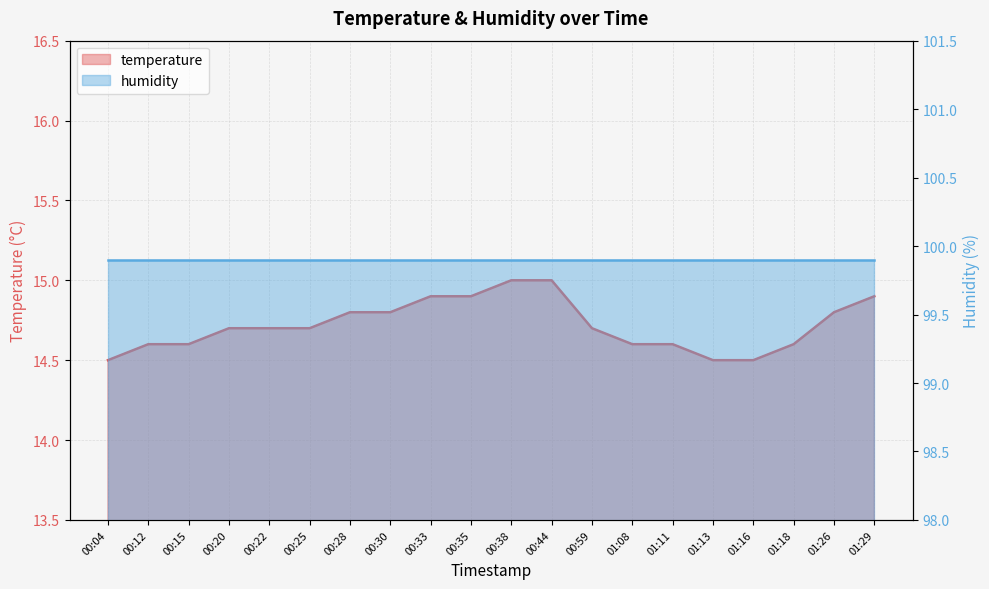

What position from the left is 00:59?

13